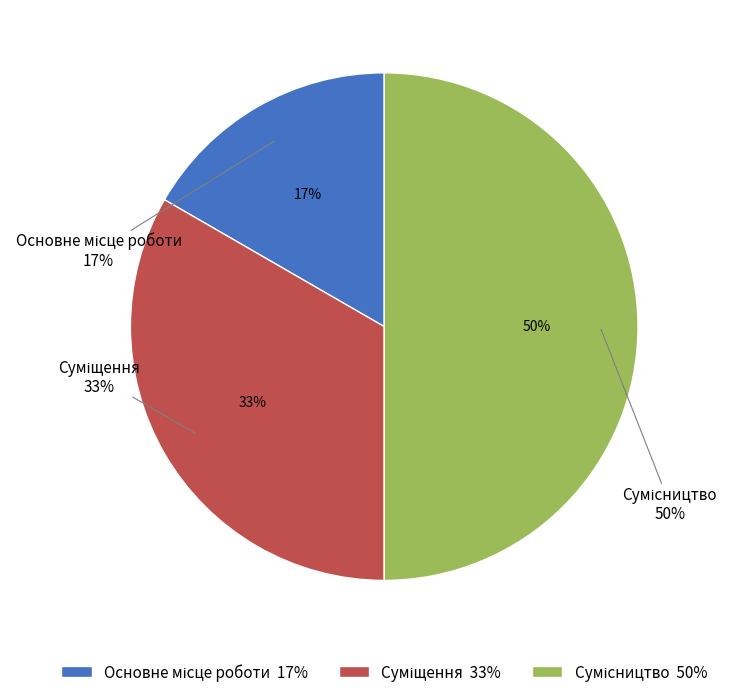

Which slice is the smallest?

Основне місце роботи